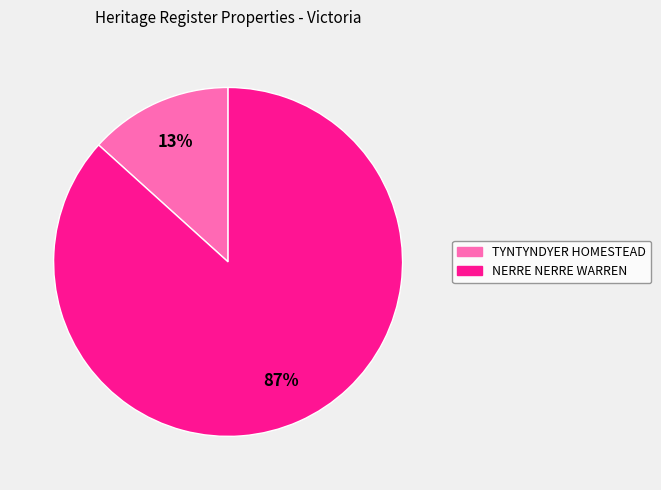

Between TYNTYNDYER HOMESTEAD and NERRE NERRE WARREN, which is larger?

NERRE NERRE WARREN